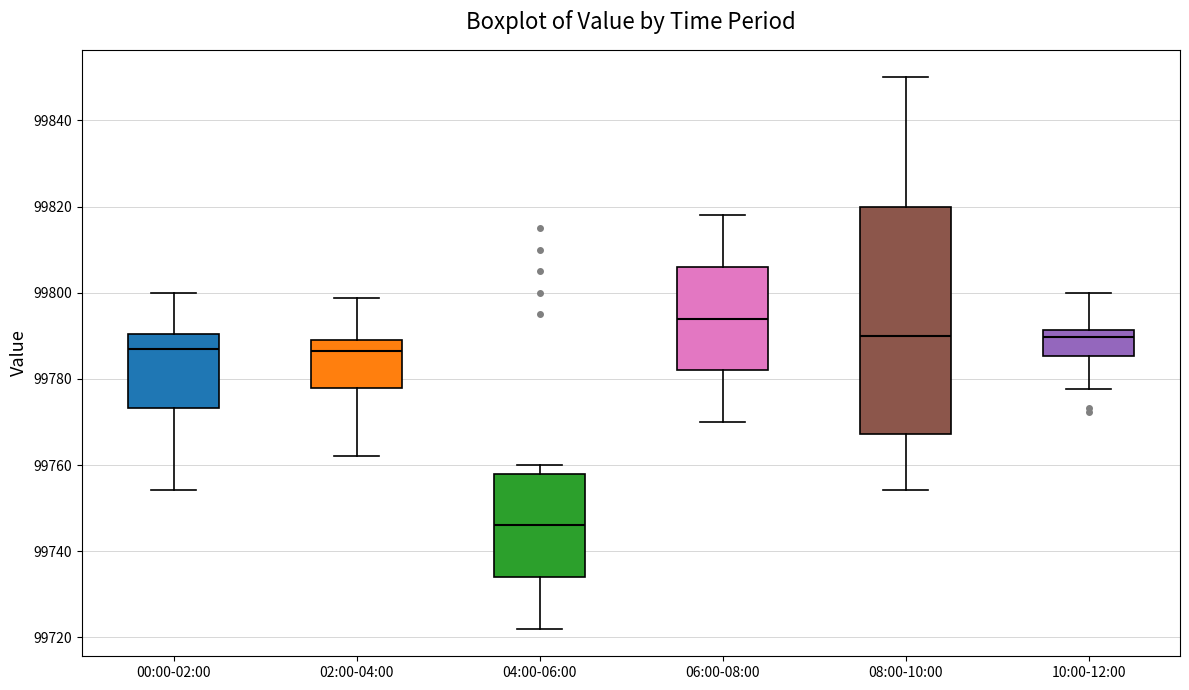

Which box is the tallest, from its lower edge to its upper edge?

08:00-10:00